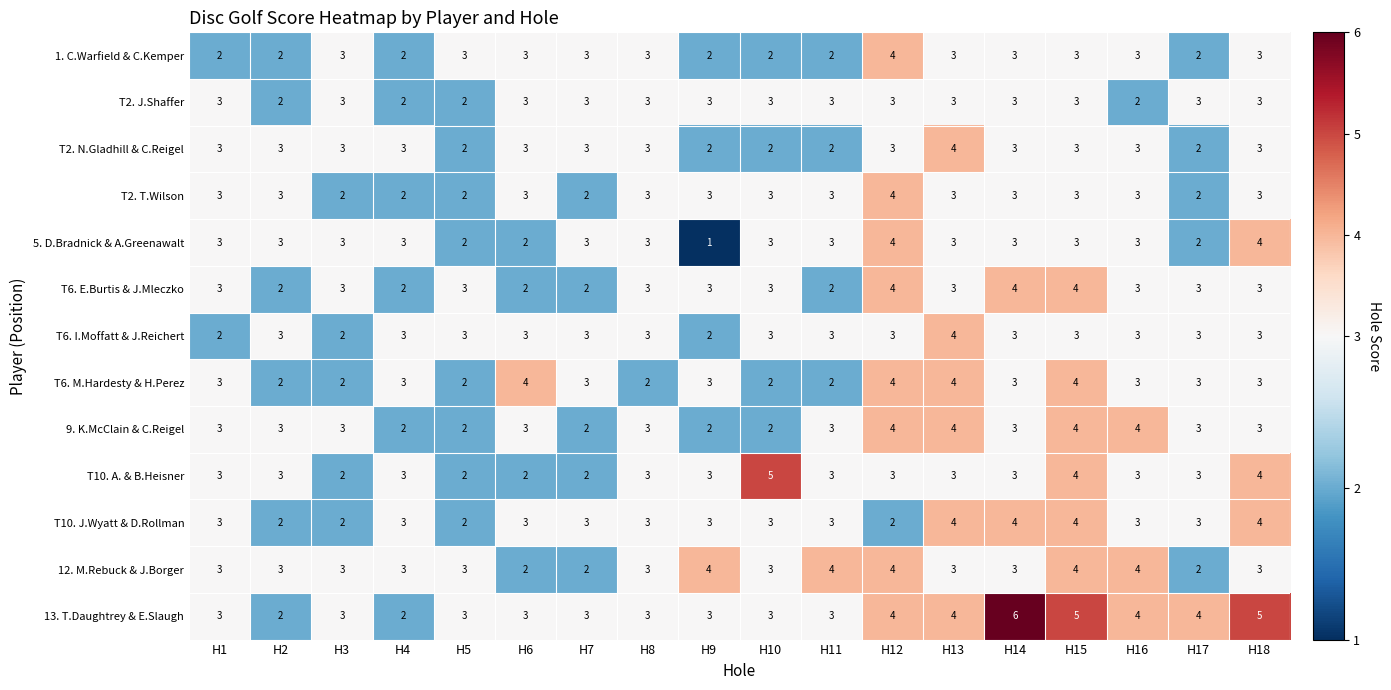

At which category is the sum across all series the highest?

H15